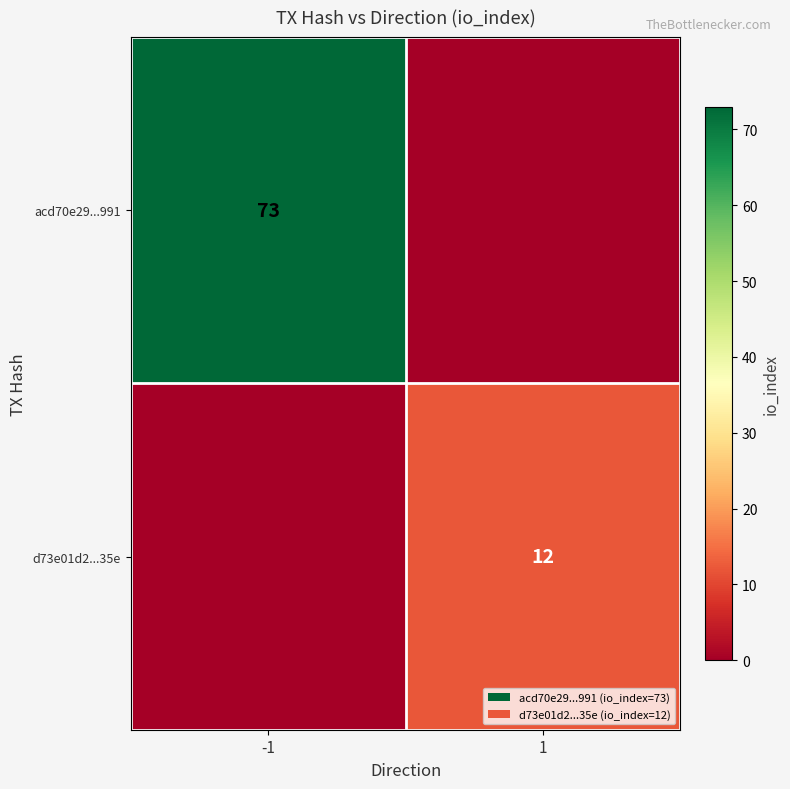

True or false: d73e01d2...35e has a value of 12 at 1.

True